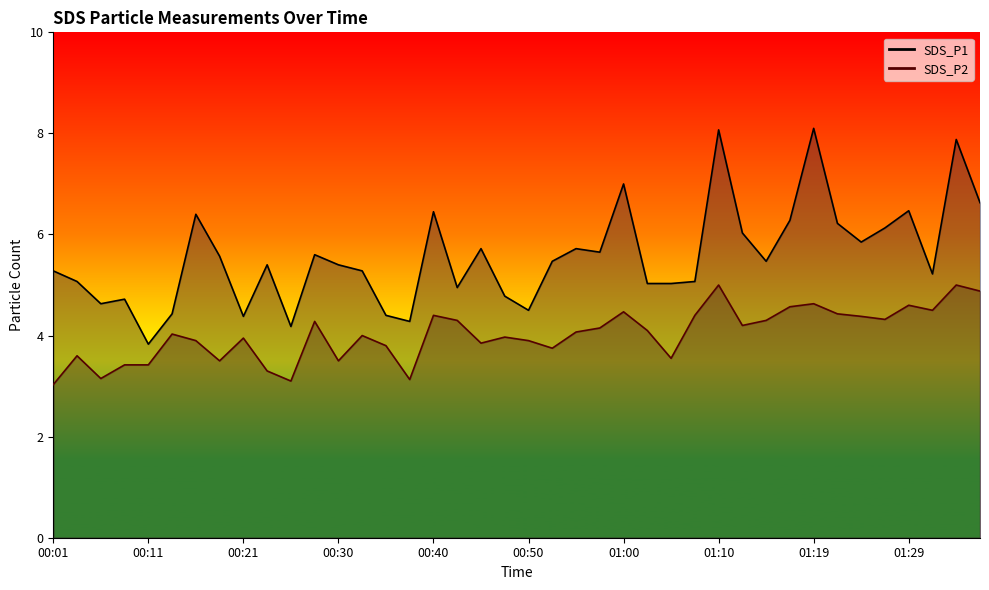

What is the total value across all series at 01:29?

11.1